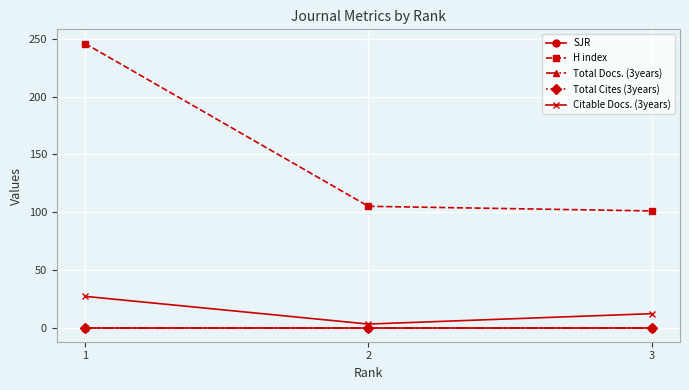

Is it true that H index equals 101 at 3?

True